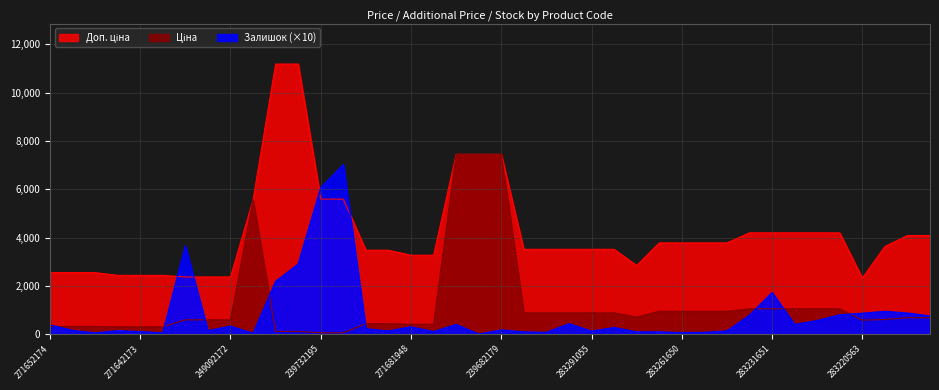

At 283220563, list the series in order from smallest to largest.

Ціна, Залишок, Доп. ціна